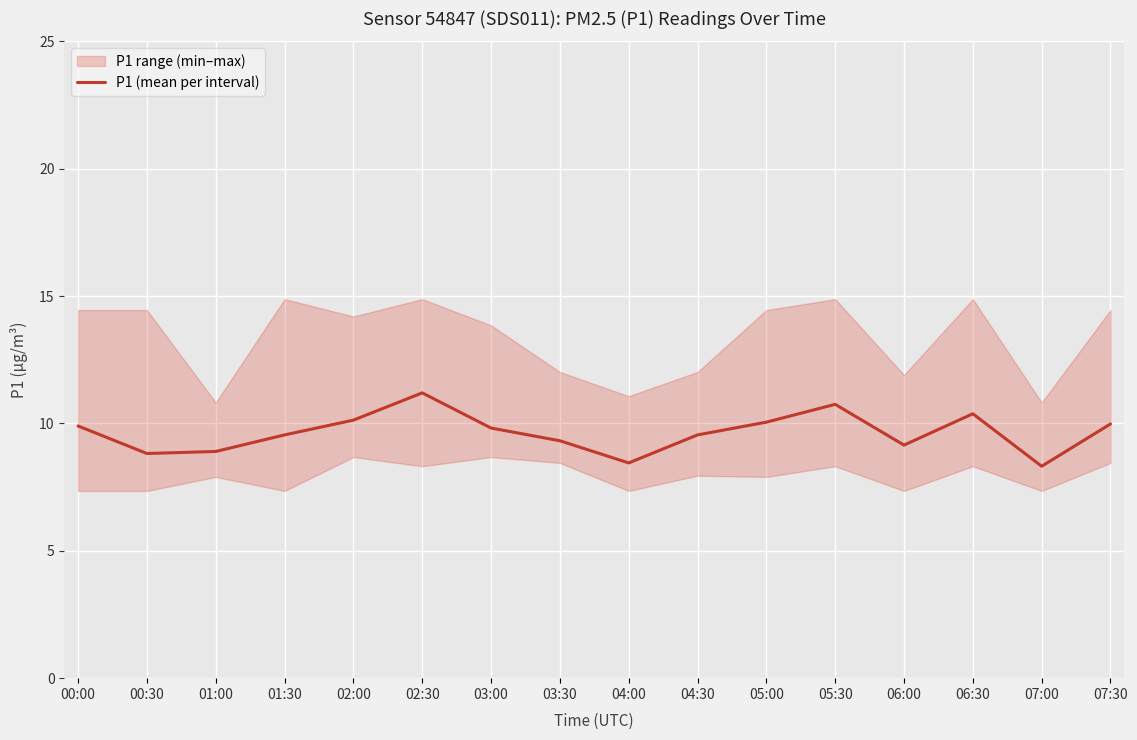

At which category does the chart reach its peak across all series?

02:30